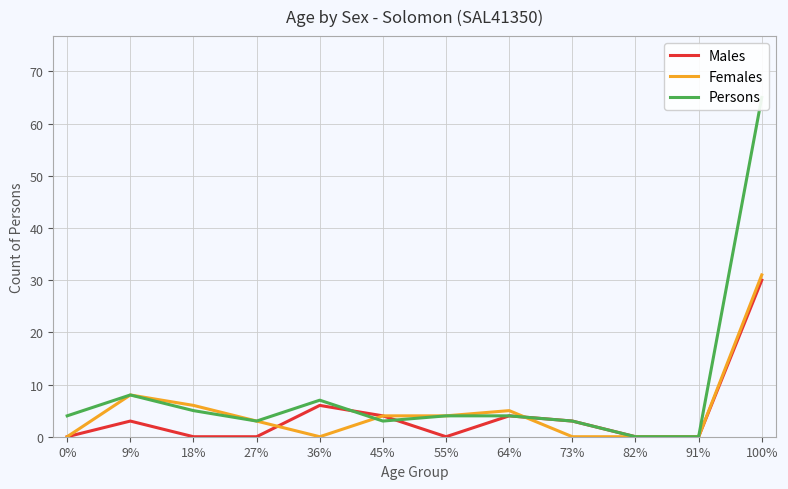

Between 64% and 45%, which is larger?

64%